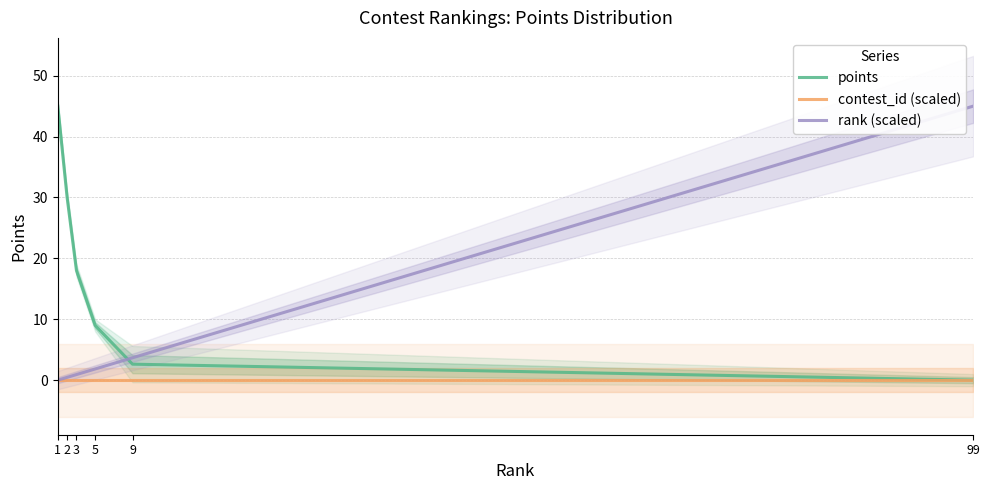

At which category is the sum across all series the highest?

1